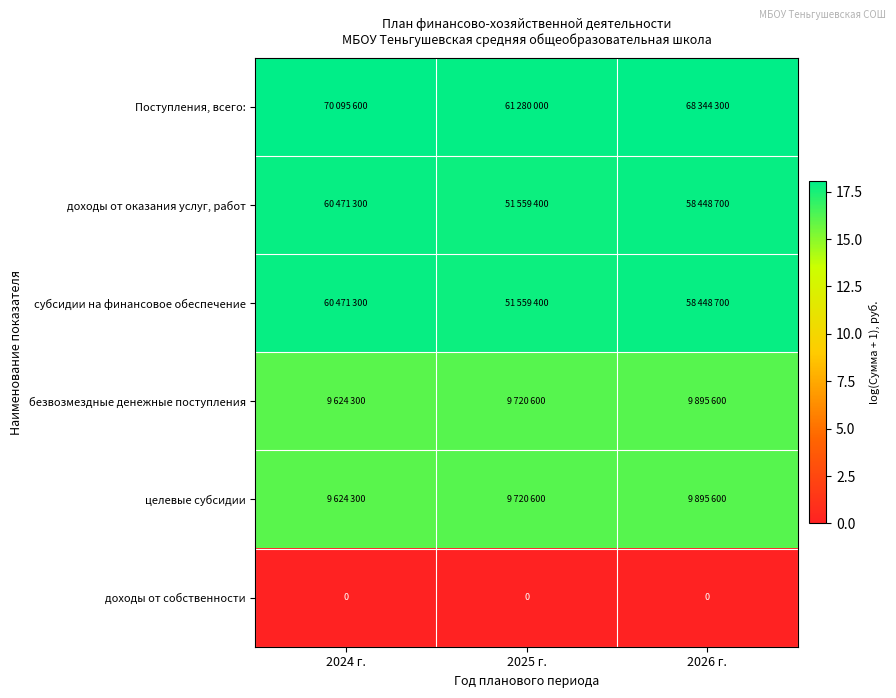

What is the lowest value of the безвозмездные денежные поступления series?

16.1